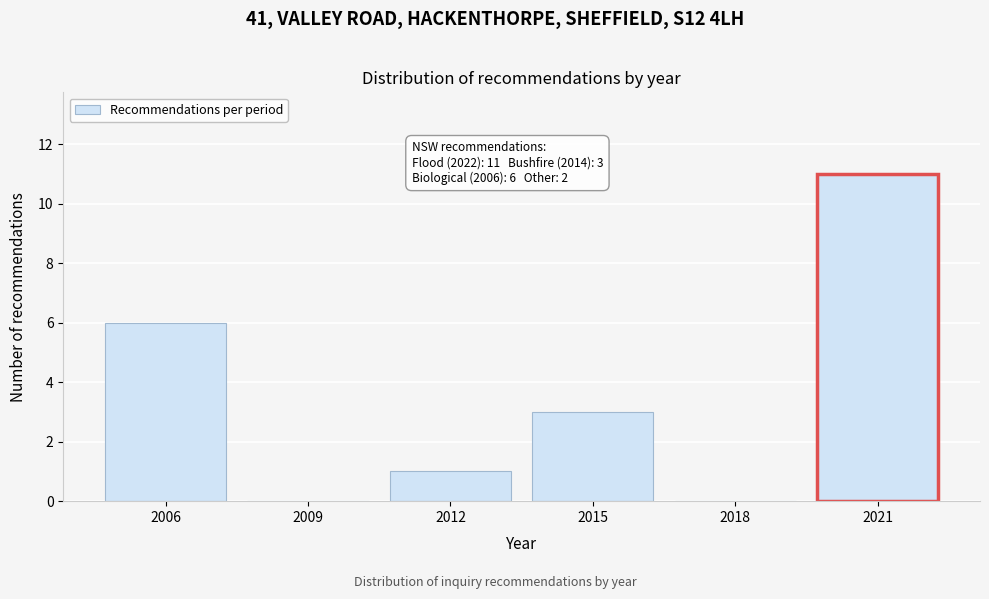

Reading right to left, list all the values displayed in this chart.

2021=11	2018=0	2015=3	2012=1	2009=0	2006=6